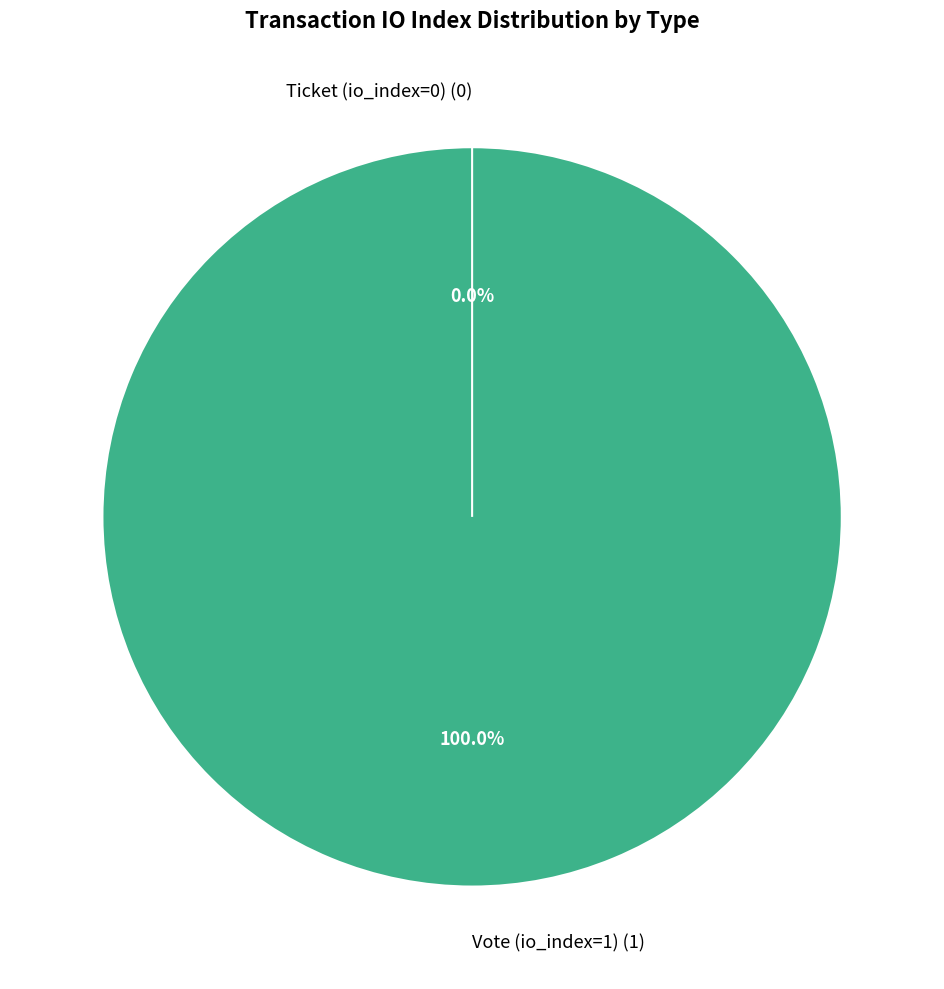

Which slice is the largest?

Vote (io_index=1)